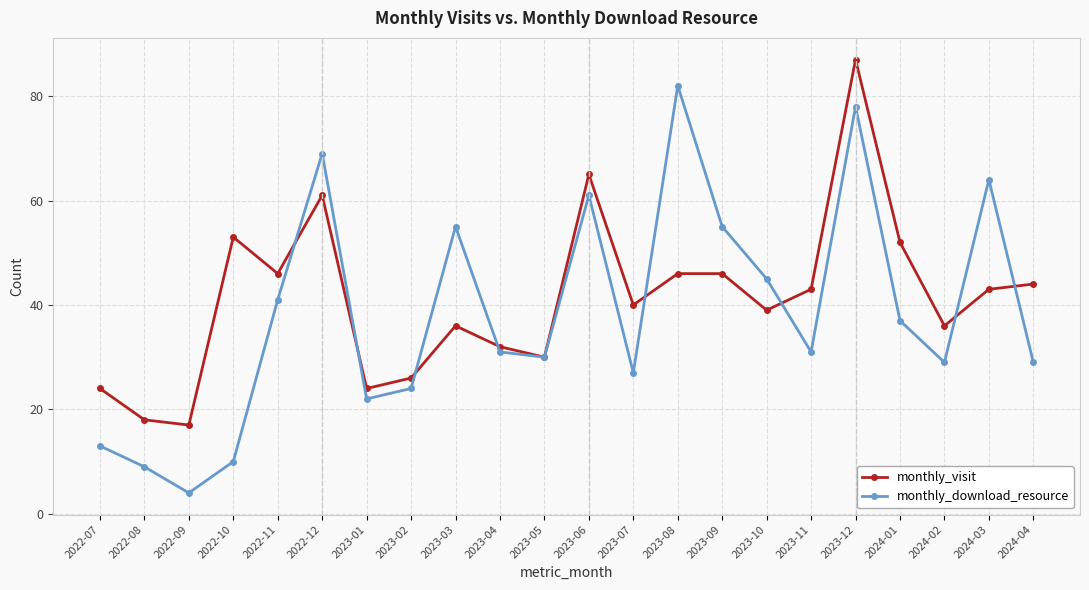

Which category has the lowest value across all series?

2022-09